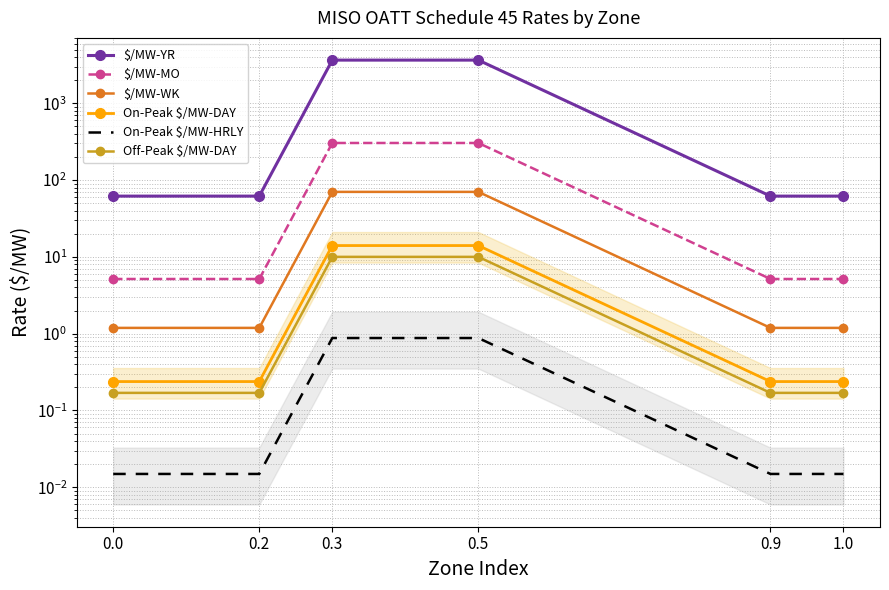

What is the total value across all series at 0.0?

68.6